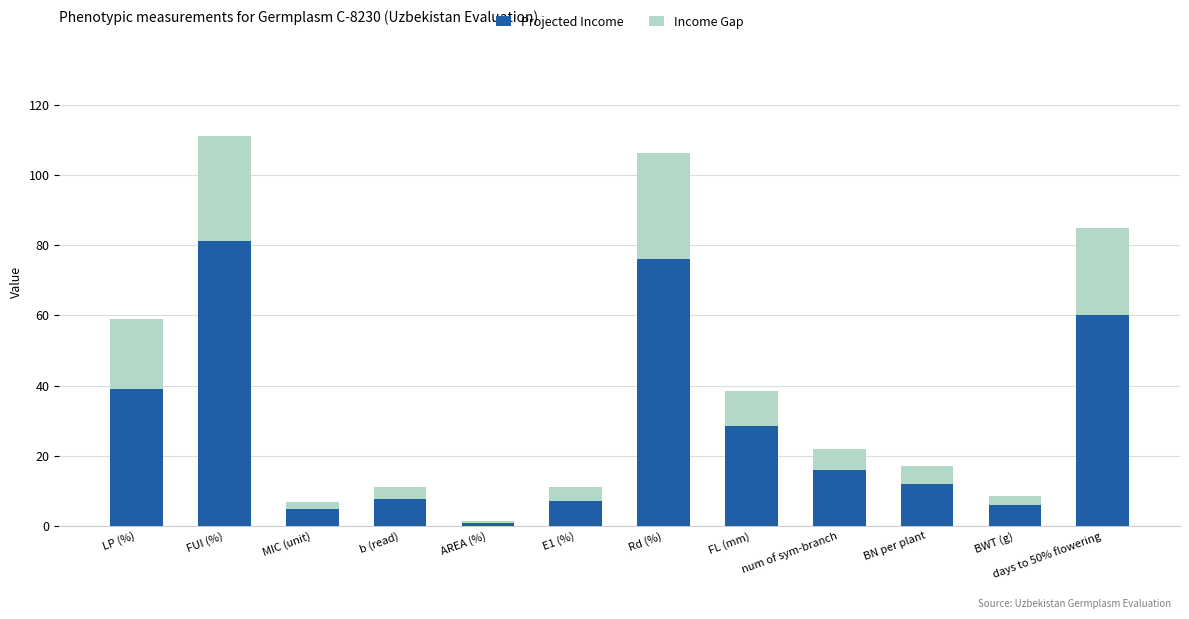

What is the total value across all series at MIC (unit)?

6.7